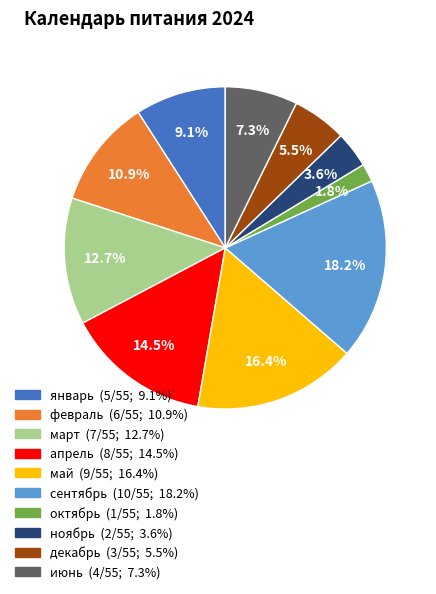

To the nearest percent, what is the average slice percentage?

10%